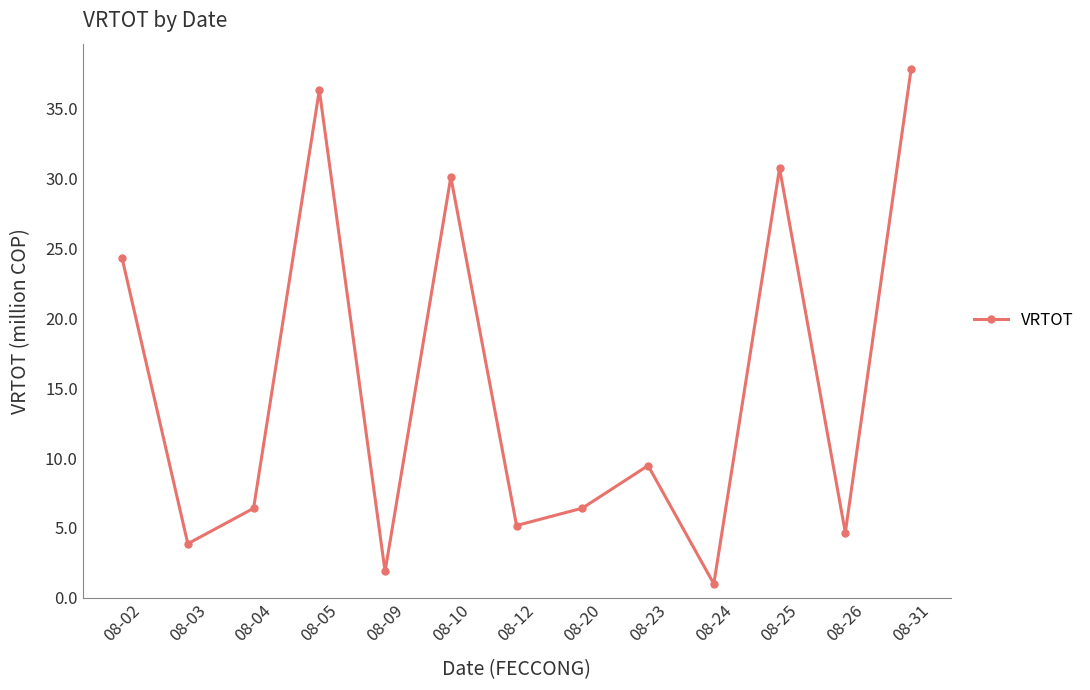

What is the sum of the values at 08-24 and 08-20?

7.4